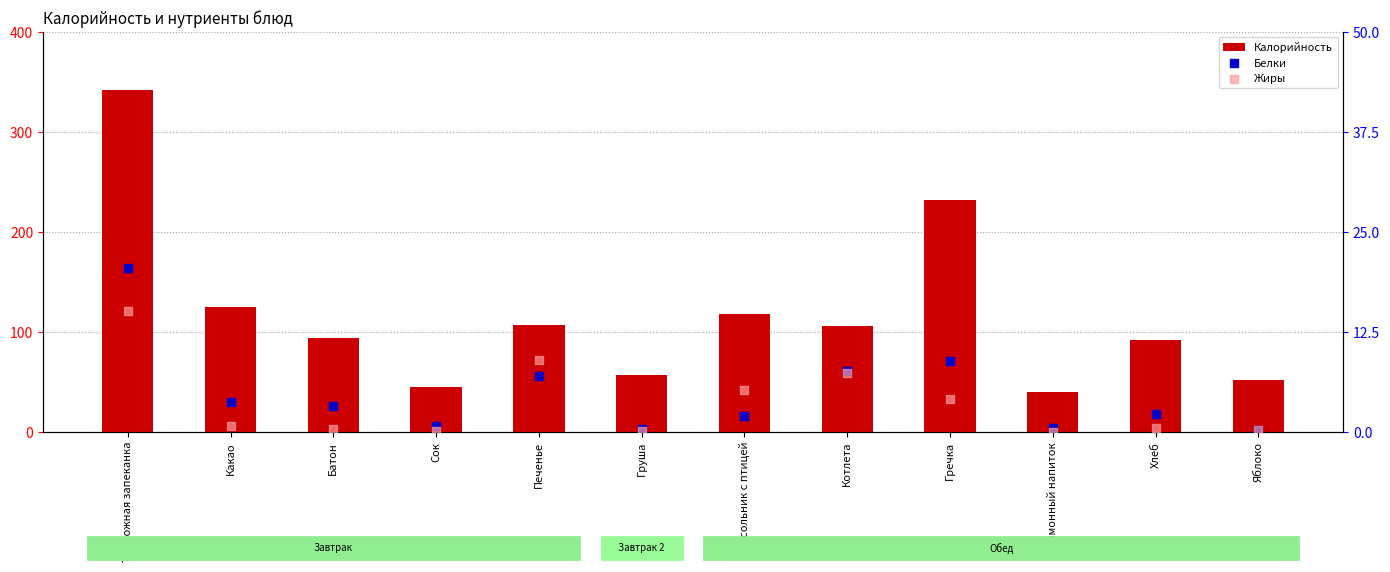

At which category is the sum across all series the highest?

Творожная запеканка